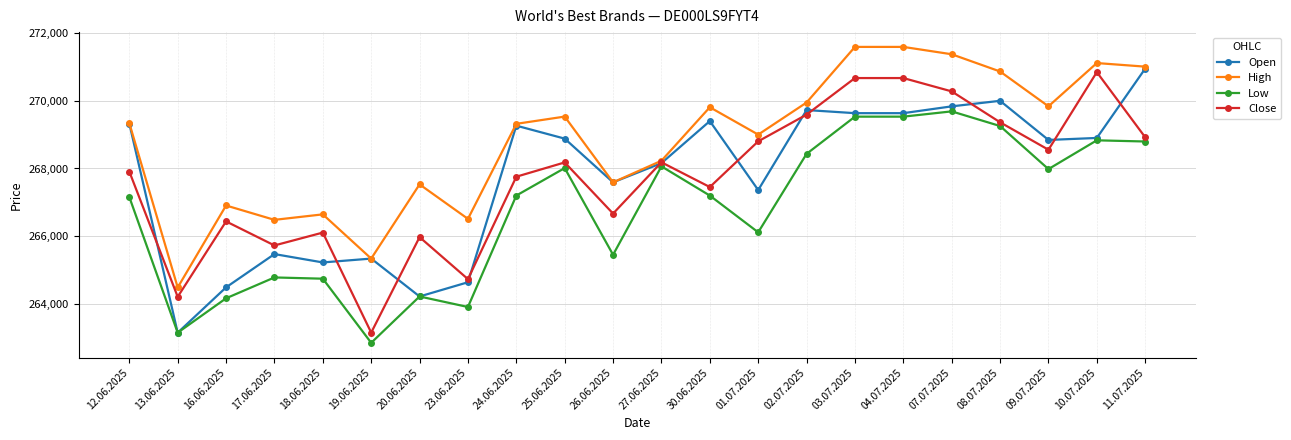

What is the label of the 10th point from the left?

25.06.2025